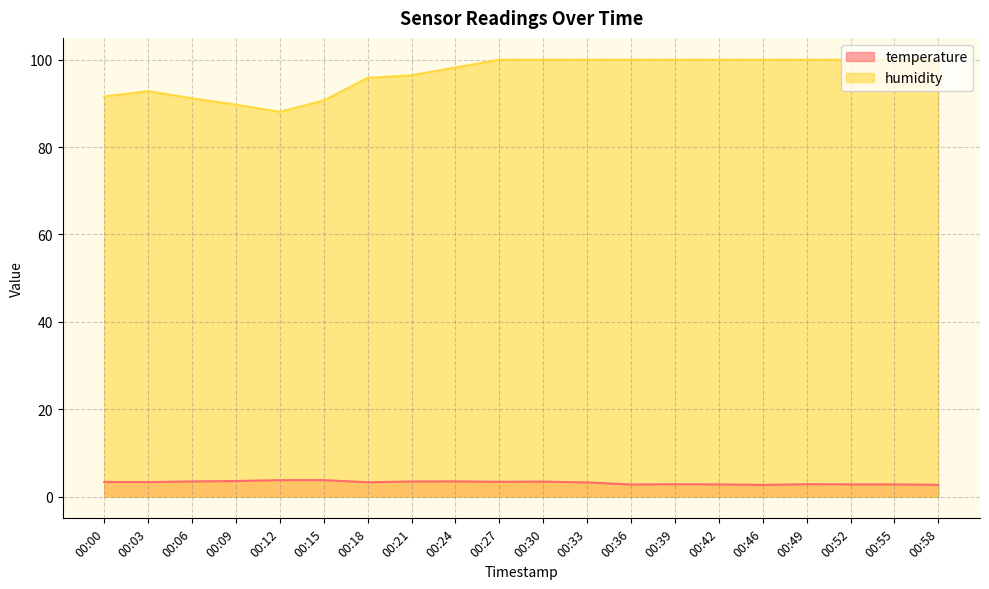

Reading left to right, list all the values displayed in this chart.

temperature: 00:00=3.3	00:03=3.3	00:06=3.5	00:09=3.5	00:12=3.7	00:15=3.8	00:18=3.3	00:21=3.4	00:24=3.5	00:27=3.4	00:30=3.4	00:33=3.2	00:36=2.8	00:39=2.8	00:42=2.8	00:46=2.6	00:49=2.8	00:52=2.8	00:55=2.8	00:58=2.7
humidity: 00:00=91.6	00:03=92.8	00:06=91.2	00:09=89.7	00:12=88.1	00:15=90.7	00:18=95.8	00:21=96.4	00:24=98.2	00:27=100.0	00:30=100.0	00:33=100.0	00:36=100.0	00:39=100.0	00:42=100.0	00:46=100.0	00:49=100.0	00:52=100.0	00:55=100.0	00:58=100.0